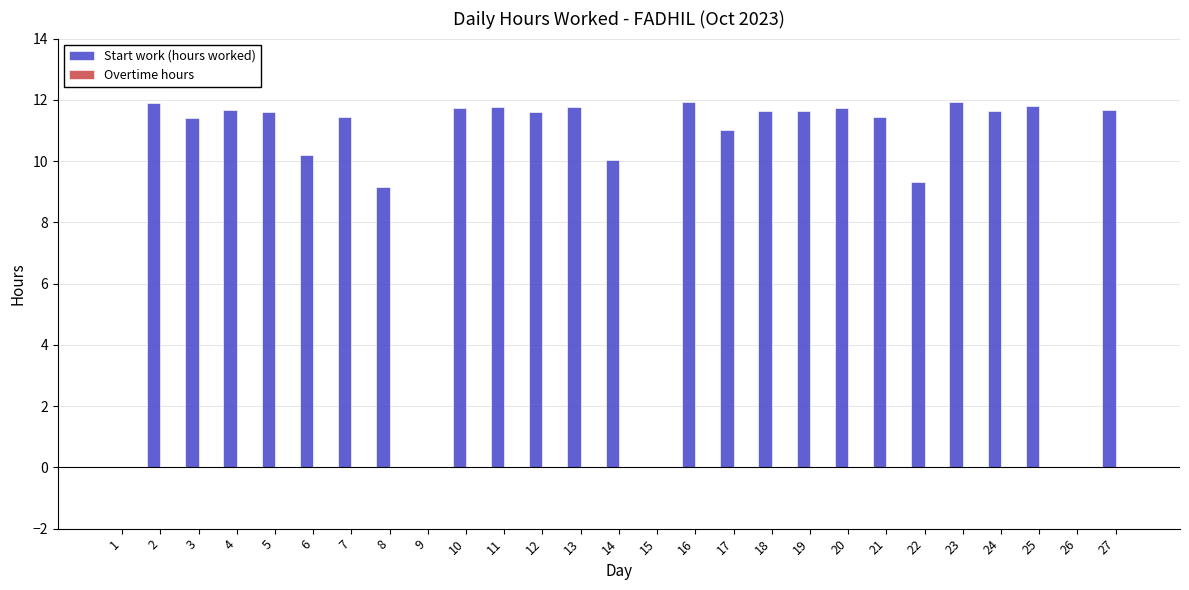

What is the greatest value displayed?

11.9